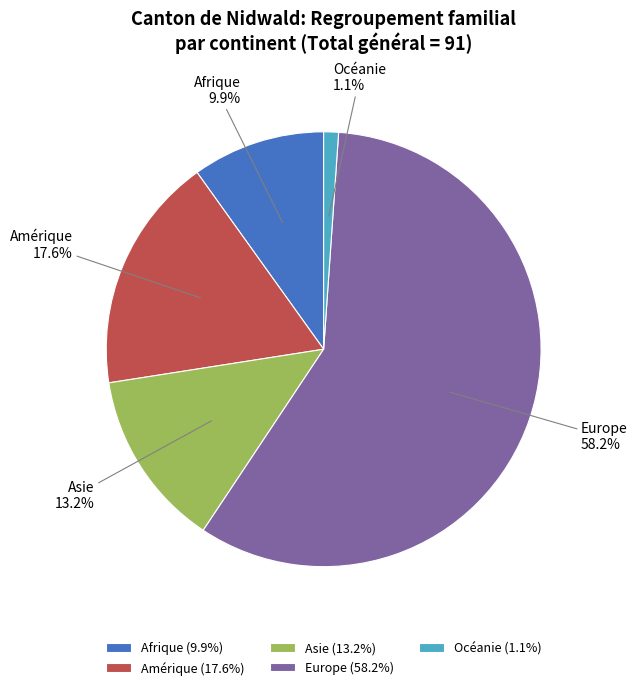

True or false: Amérique accounts for 25% of the total.

False